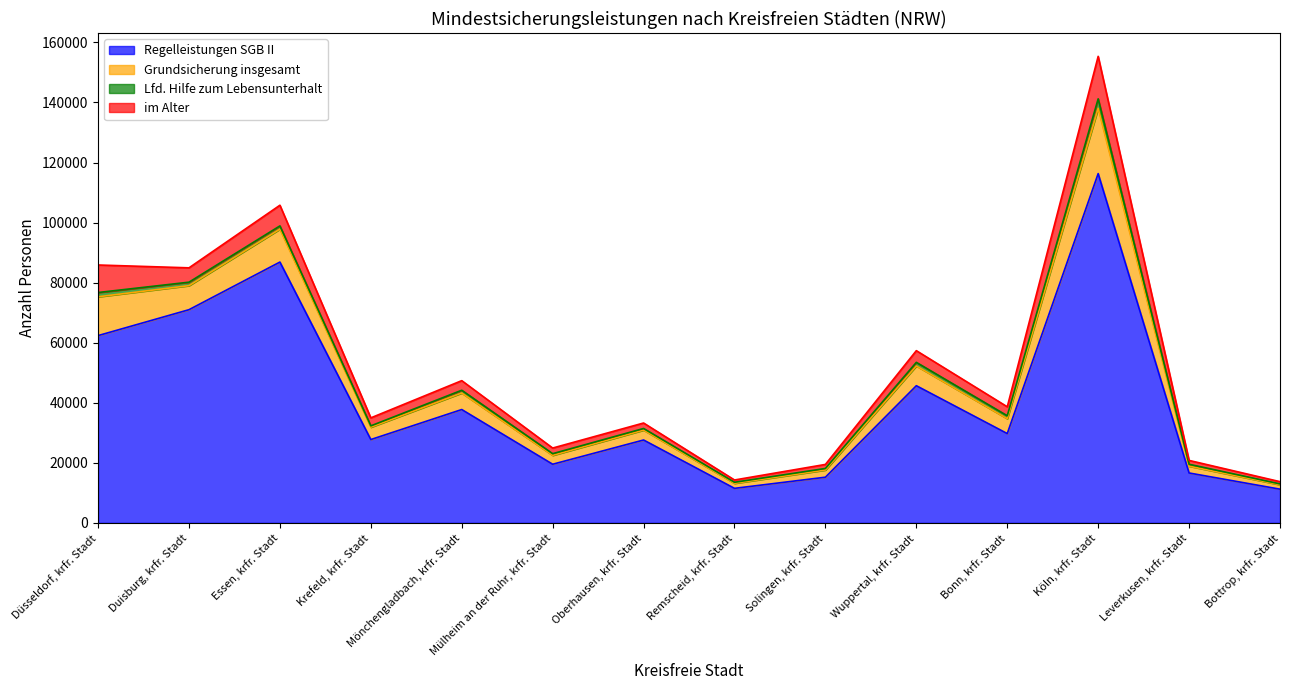

At which category does Lfd. Hilfe zum Lebensunterhalt reach its first local peak?

Mönchengladbach, krfr. Stadt